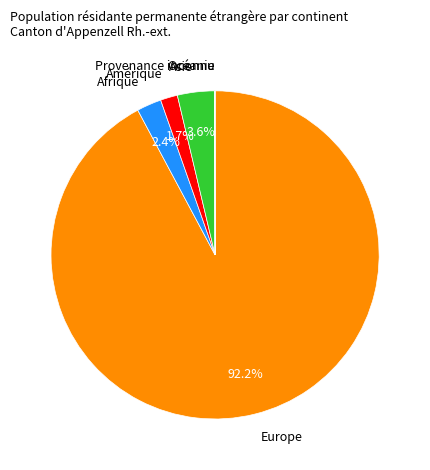

To the nearest percent, what is the difference between the largest and smallest slice percentages?

92%